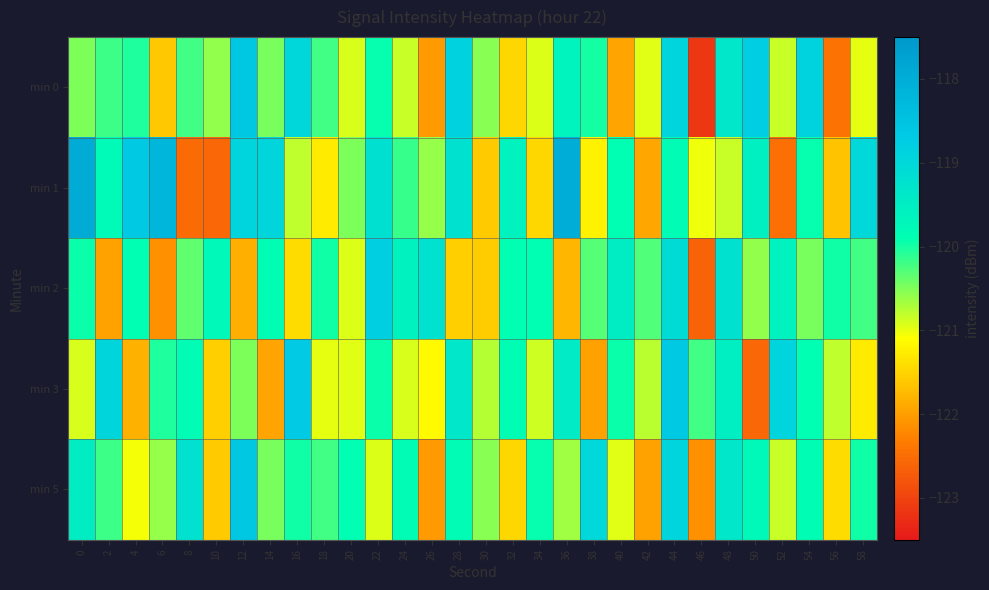

At how many categories does at least one series exceed -122?

30